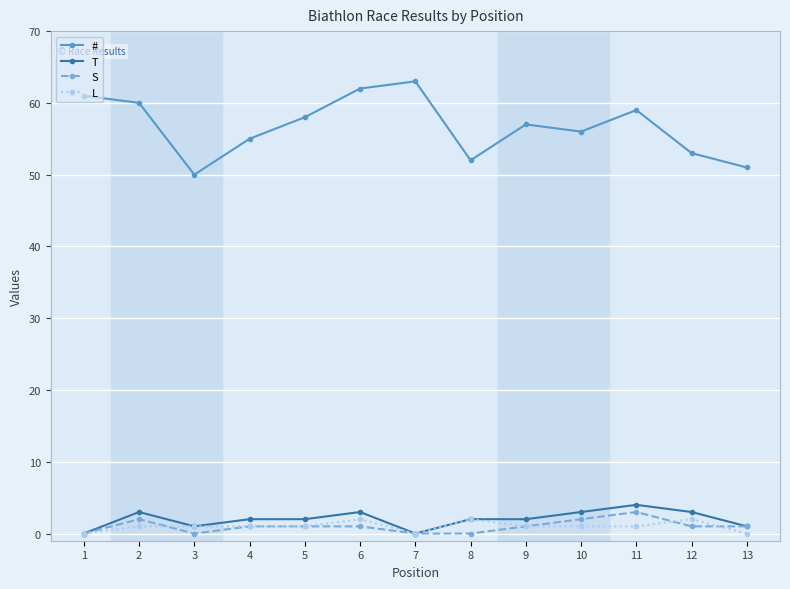

What is the value of the L point at the 5th from the left?

1